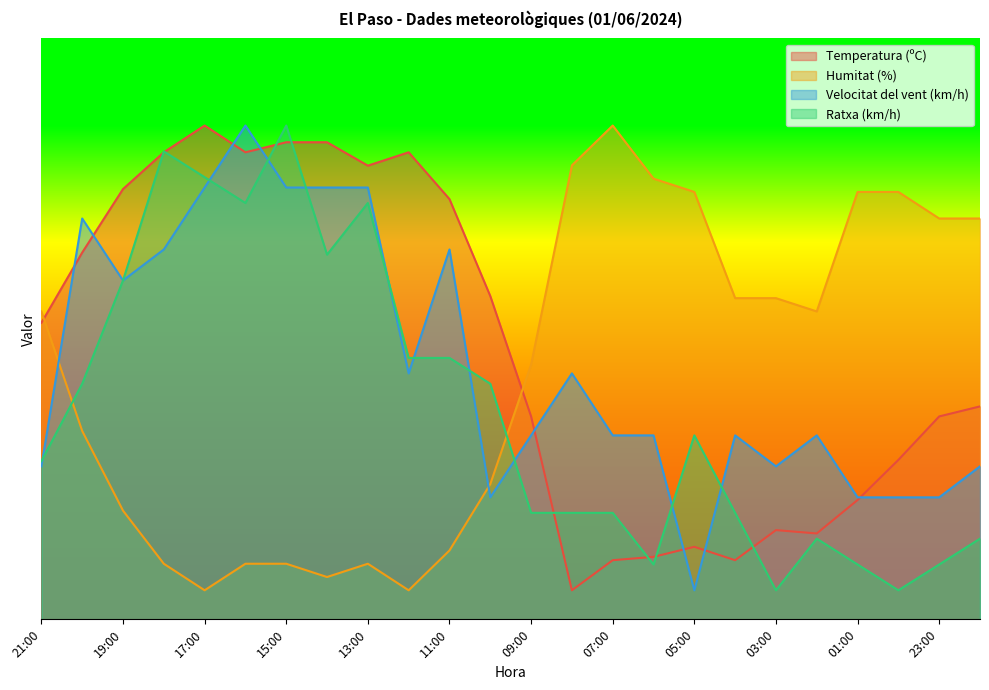

What is the difference between the Temperatura (ºC) values at 14:00 and 22:00?

45.5